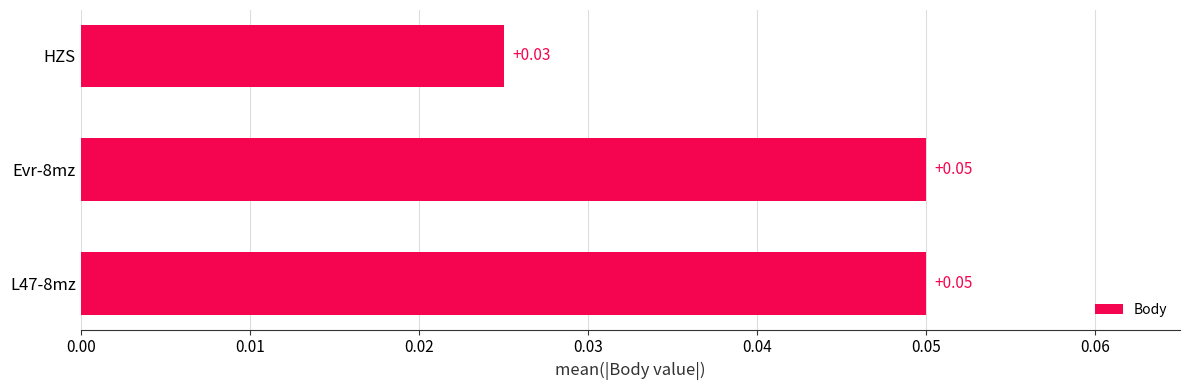

Where is the data nearest to the value 0?

HZS